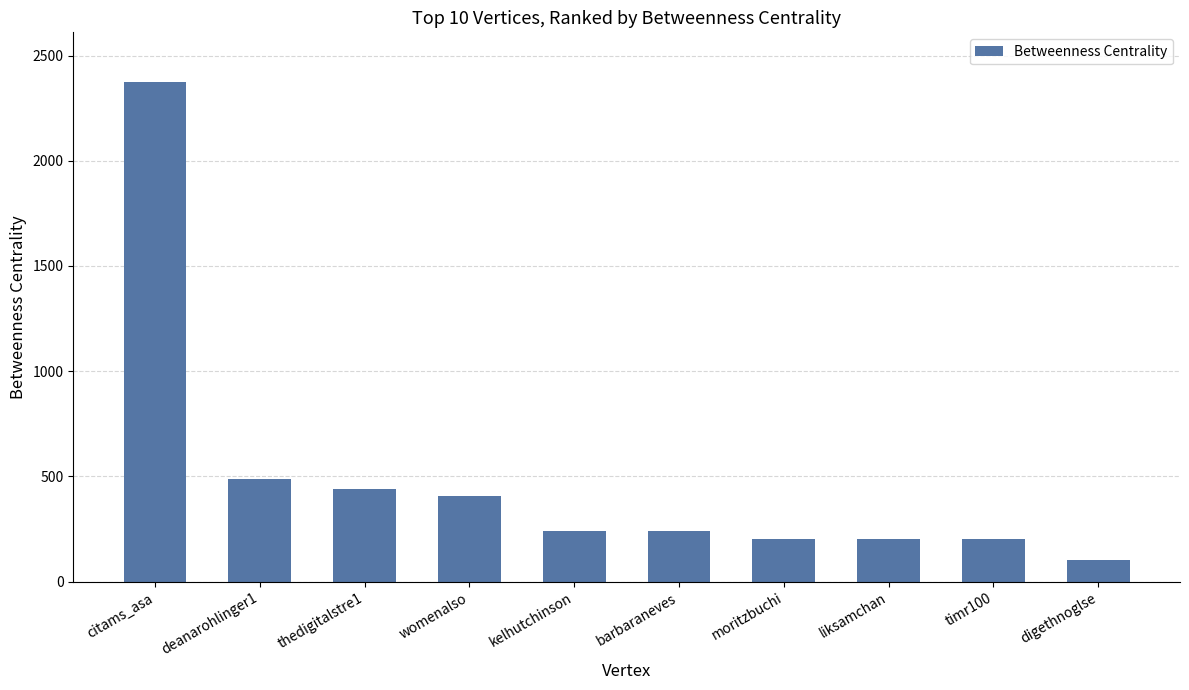

Approximately how many times larger is the value at thedigitalstre1 compared to womenalso?

1.1